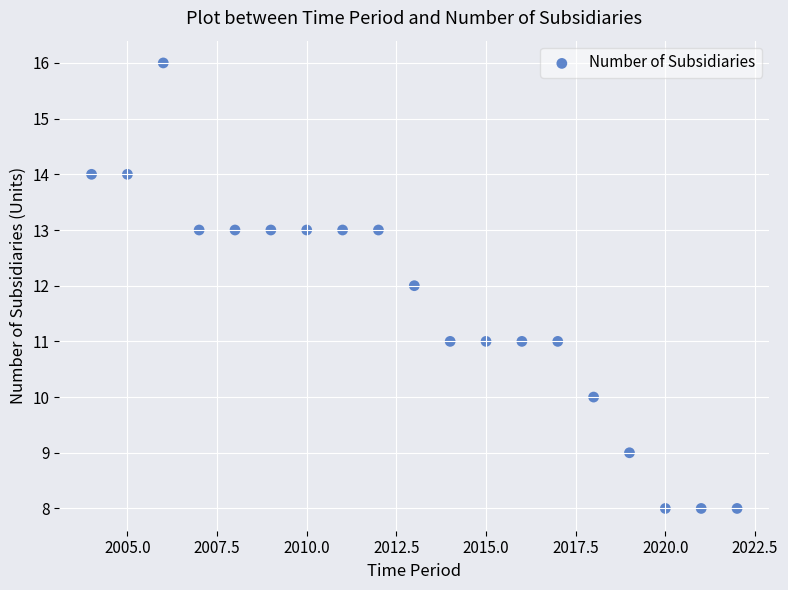

What is the range of X values (max minus min)?

18